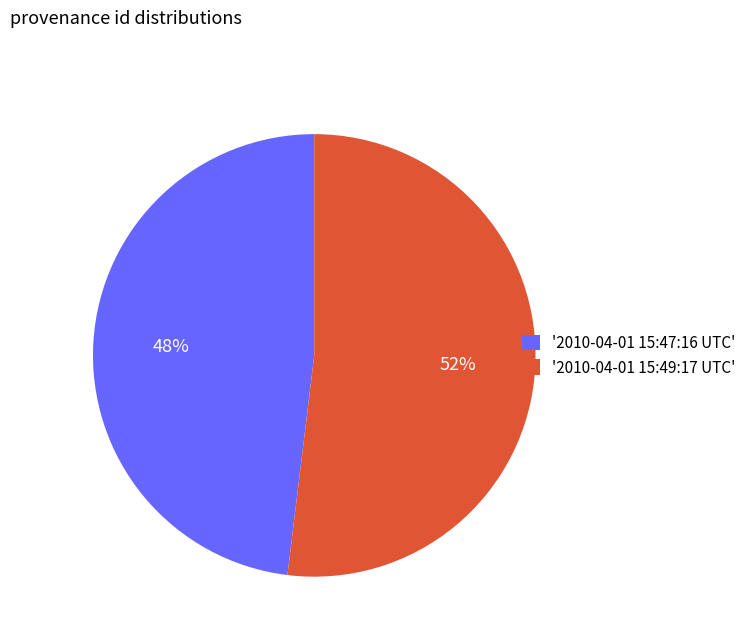

Which slice represents more than half of the pie?

'2010-04-01 15:49:17 UTC'